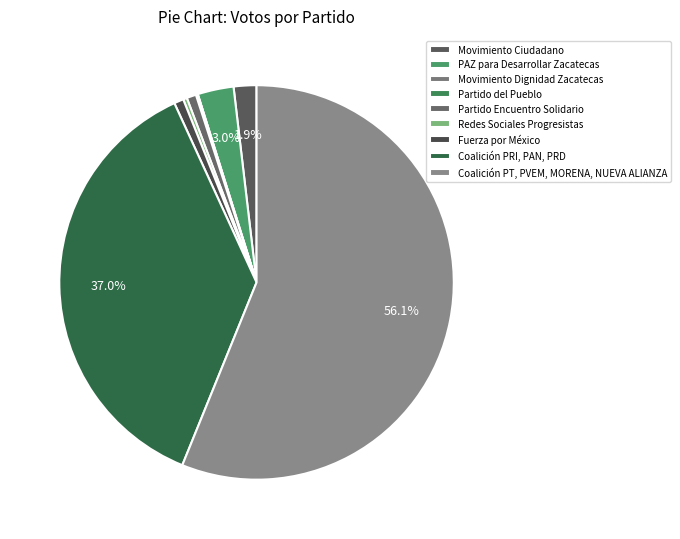

To the nearest percent, what is the difference between the largest and smallest slice percentages?

56%